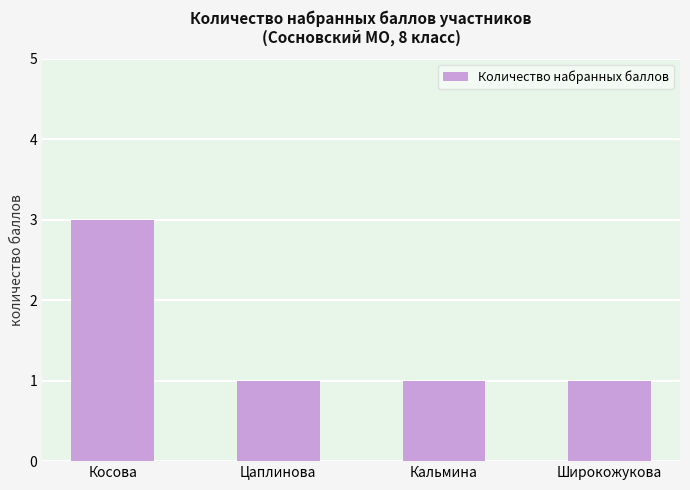

Reading right to left, extract all data points from this chart.

1	1	1	3